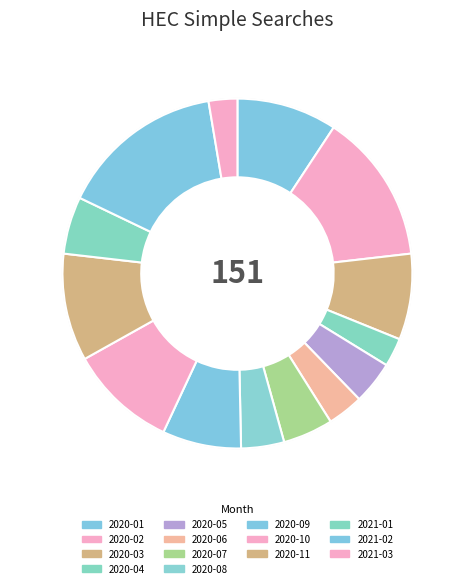

To the nearest percent, what is the difference between the largest and smallest slice percentages?

15%